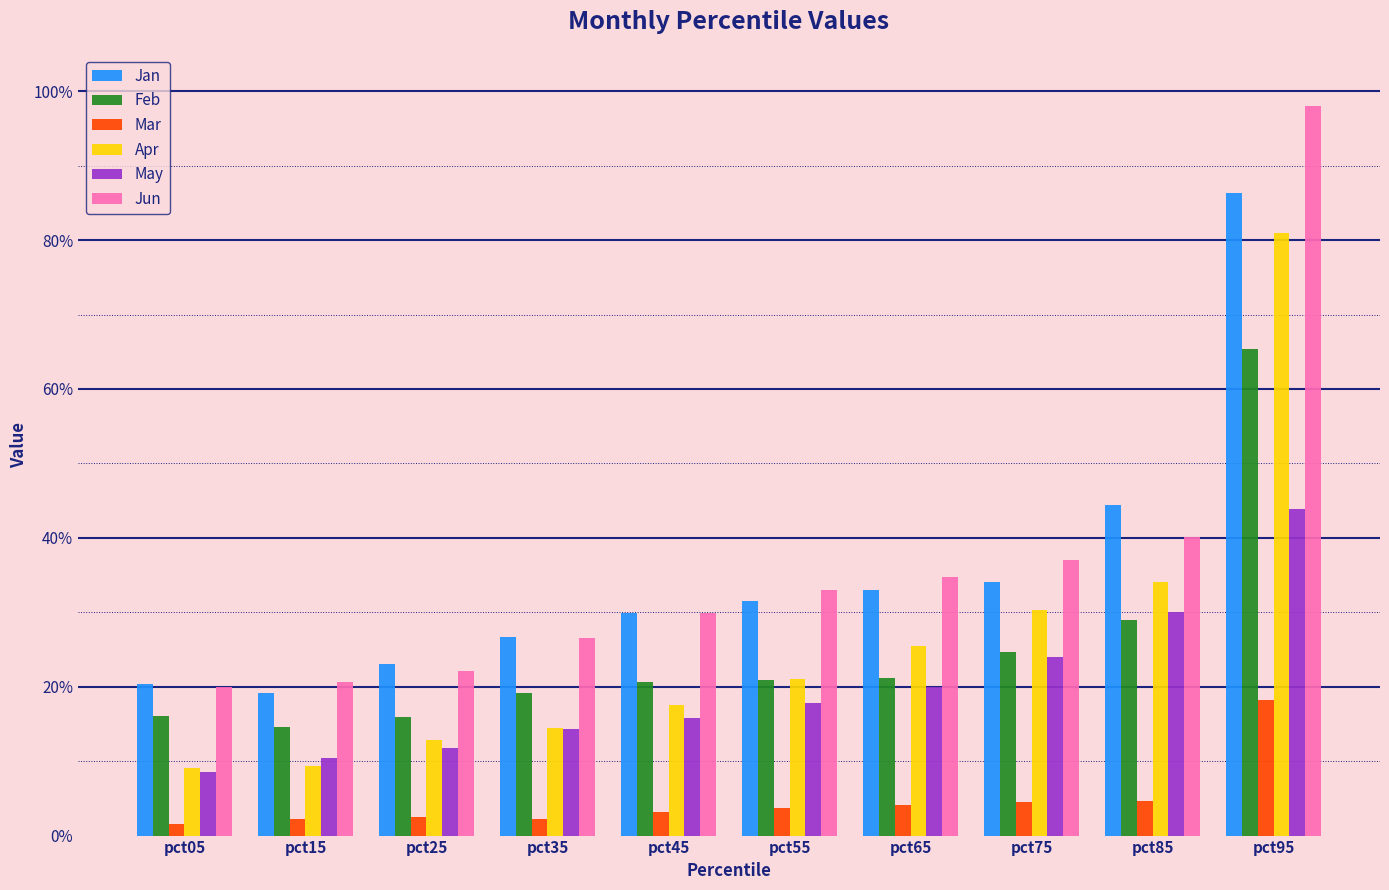

What are all the series names shown in the legend?

Jan, Feb, Mar, Apr, May, Jun